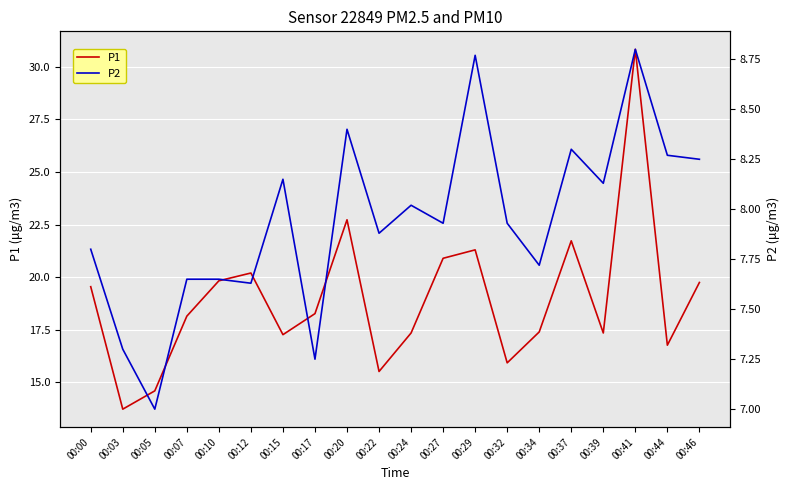

Rank the series at 00:05 from highest to lowest value.

P1, P2